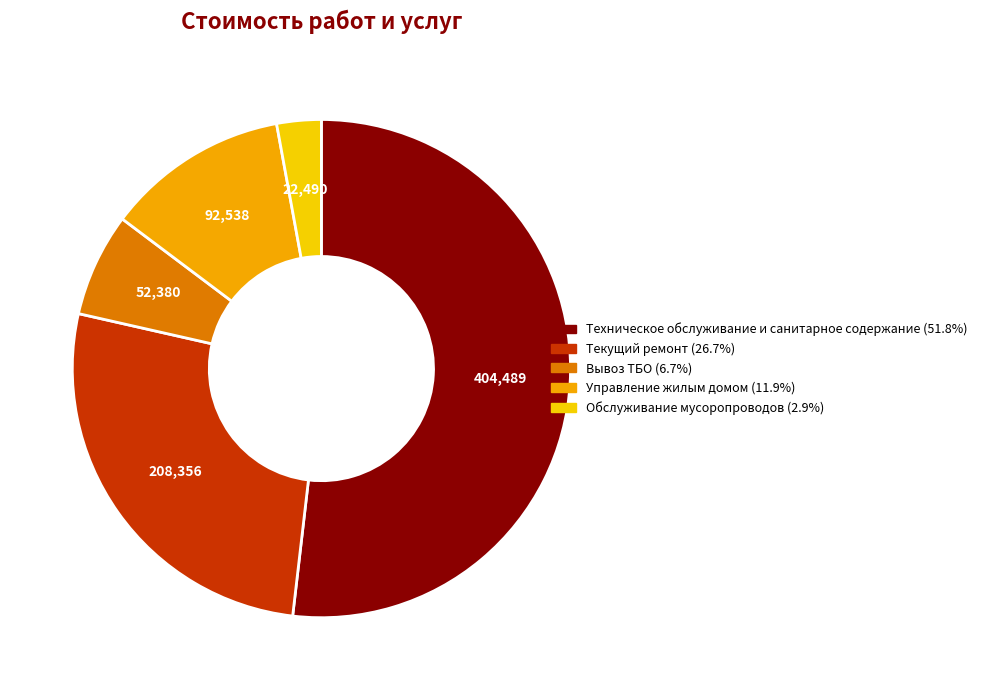

Which slice is the smallest?

Обслуживание мусоропроводов